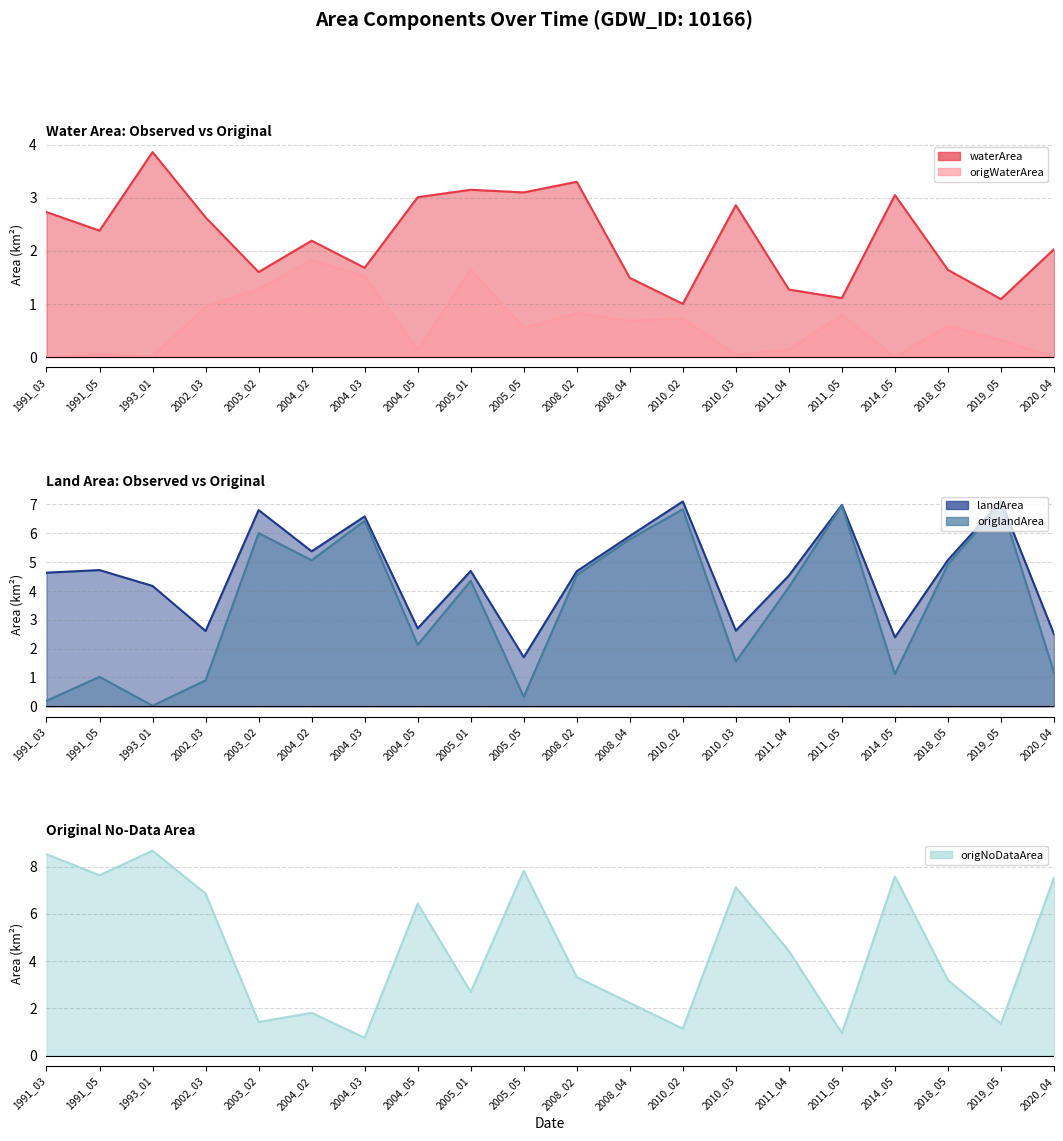

Which has a higher value, 2011_04 or 2014_05?

2014_05